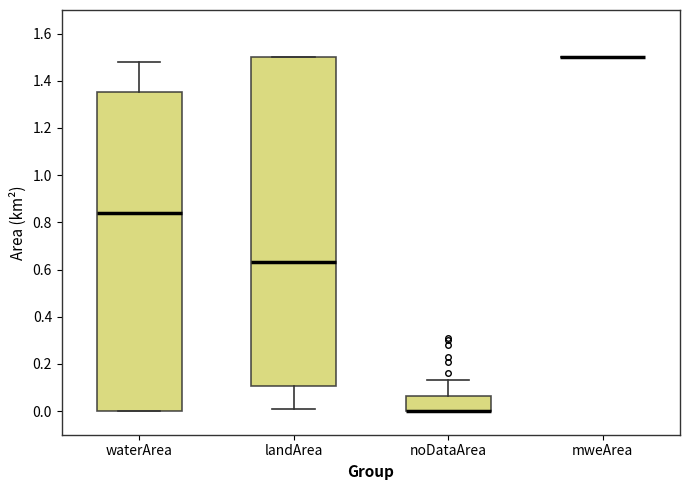

Reading left to right, read every box against the y-axis: the position of its median line, the range the box covers, and the ends of its whiskers. The values are not printed on the chart, so give them approximately, as read against the axis.

waterArea: median 0.84, box 0.00 to 1.36, whiskers 0.00 to 1.48
landArea: median 0.64, box 0.10 to 1.50, whiskers 0.02 to 1.50
noDataArea: median 0.00 (drawn on the box's lower edge), box 0.00 to 0.06, whiskers 0.00 to 0.14
mweArea: box collapsed to a line at 1.50, whiskers 1.50 to 1.50